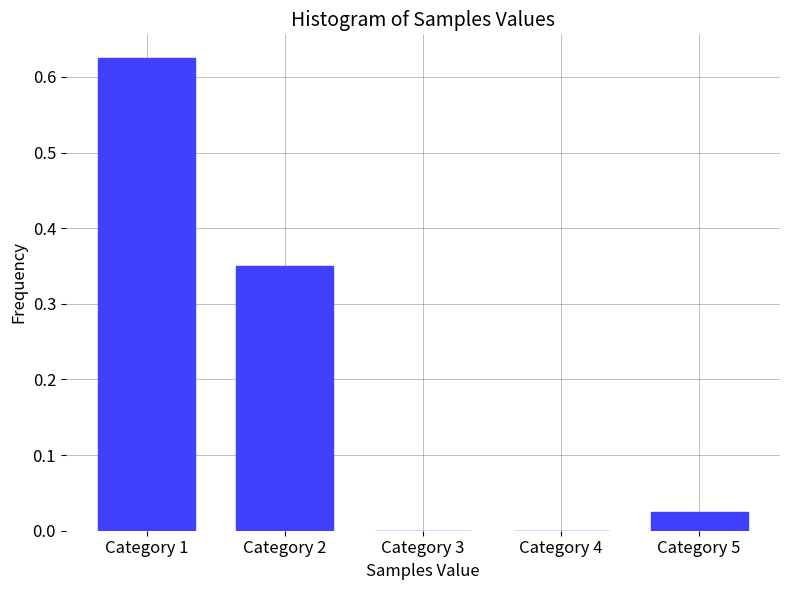

What is the sum of the values at Category 2 and Category 1?

1.0